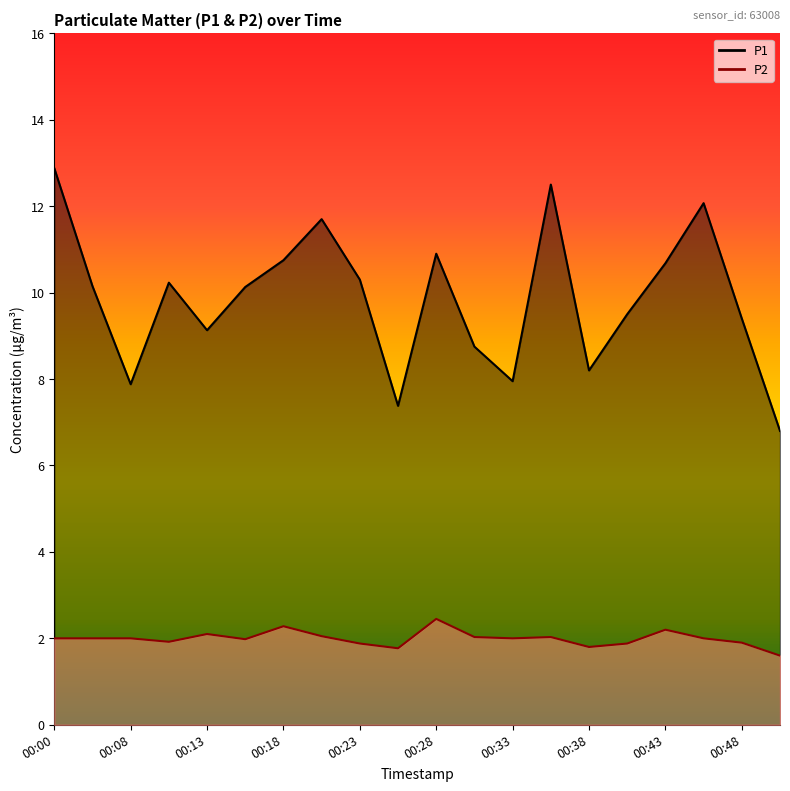

Reading left to right, extract all data points from this chart.

P1: 12.9	10.2	7.9	10.2	9.1	10.1	10.8	11.7	10.3	7.4	10.9	8.8	8.0	12.5	8.2	9.5	10.7	12.1	9.4	6.8
P2: 2.0	2.0	2.0	1.9	2.1	2.0	2.3	2.0	1.9	1.8	2.5	2.0	2.0	2.0	1.8	1.9	2.2	2.0	1.9	1.6